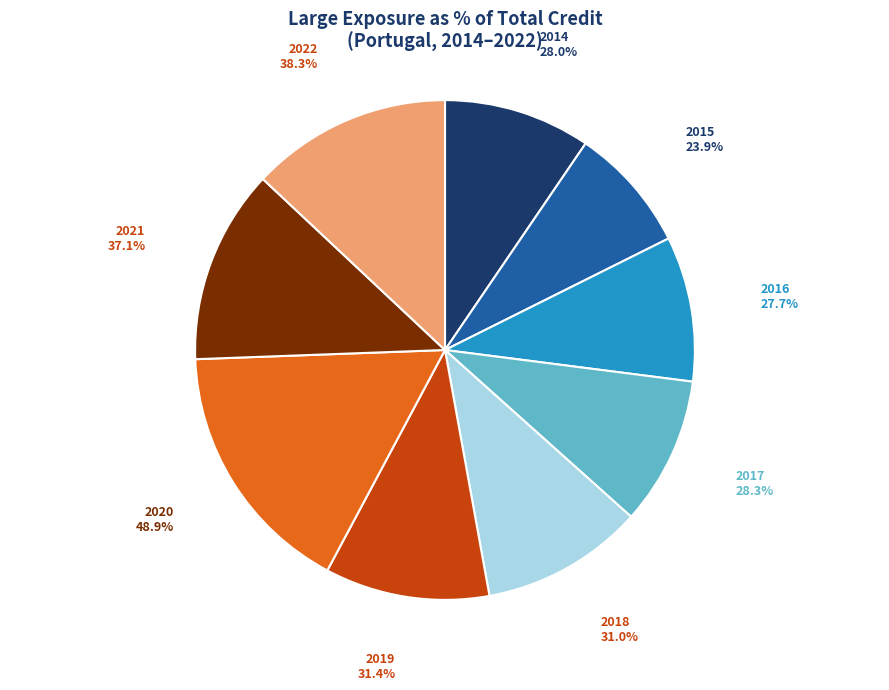

Does 2020 account for over 50% of the chart?

No